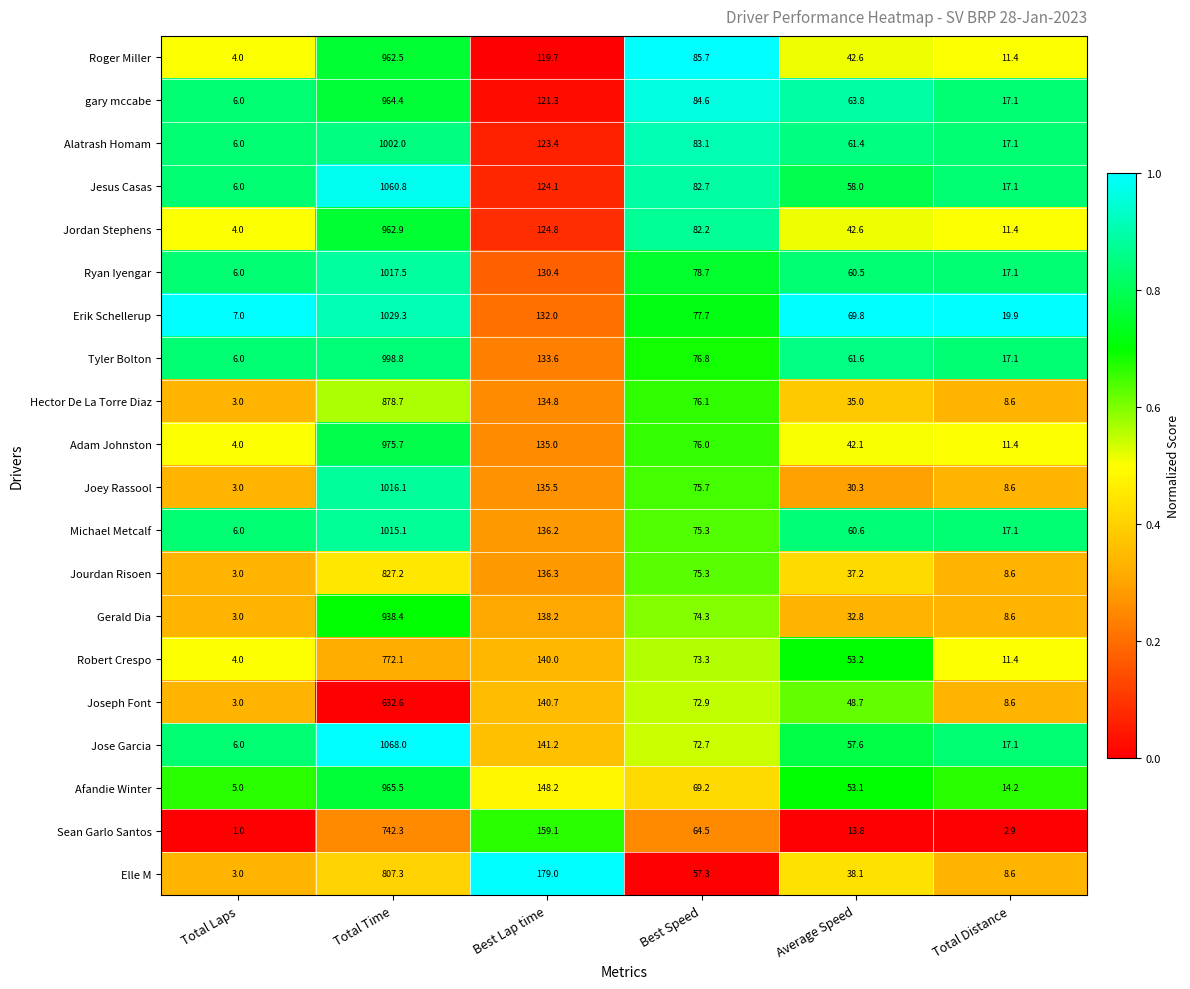

At which category does the chart reach its peak across all series?

Total Time